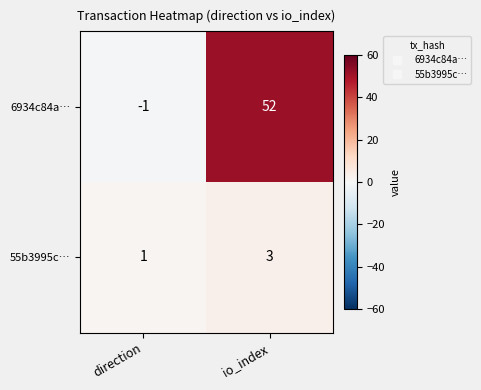

How many values in 6934c84a… are above zero?

1